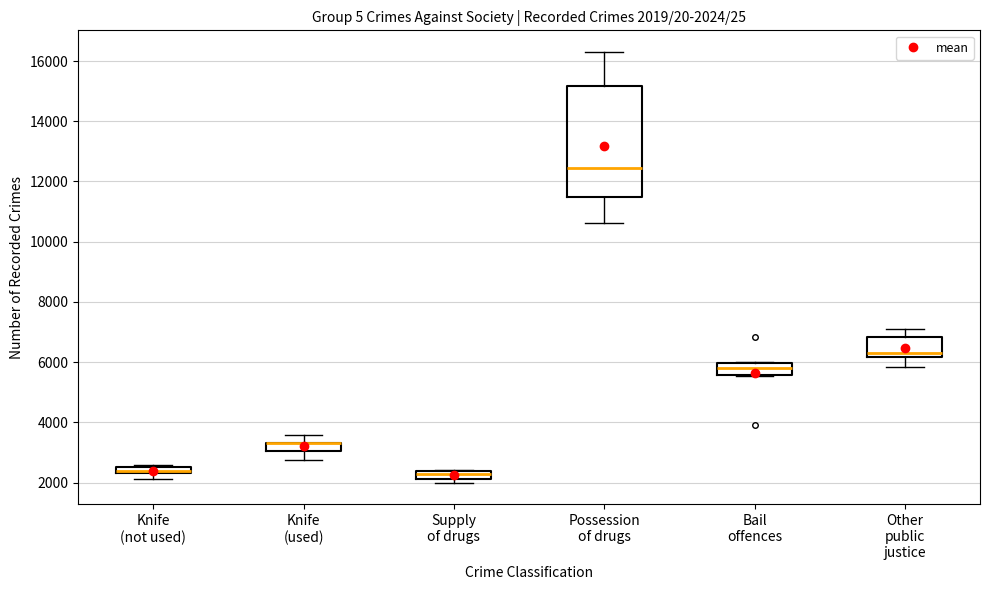

Which box is the tallest, from its lower edge to its upper edge?

Possession of drugs